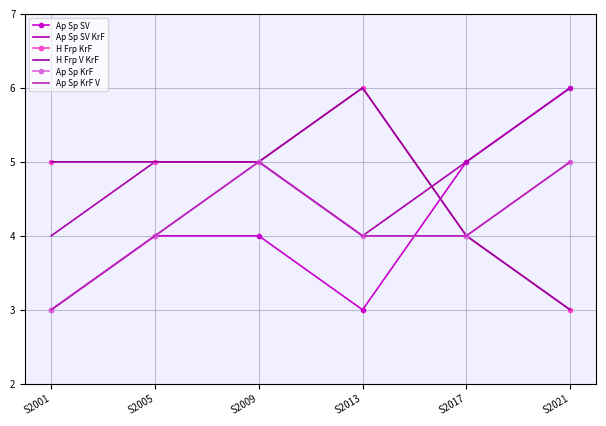

What is the maximum value shown in the chart?

6